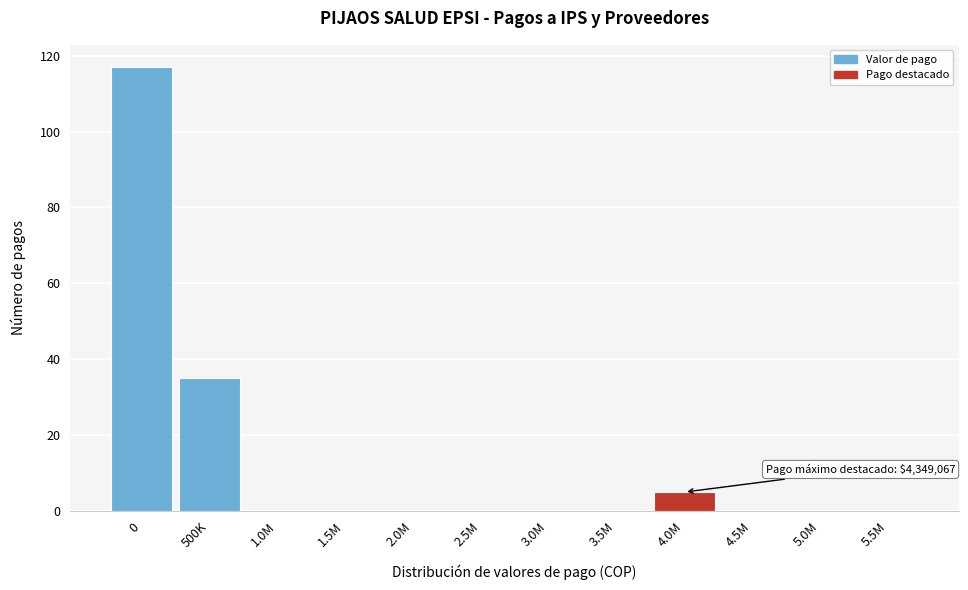

Reading right to left, transcribe all the data shown in this chart.

5.5M=0	5.0M=0	4.5M=0	4.0M=5	3.5M=0	3.0M=0	2.5M=0	2.0M=0	1.5M=0	1.0M=0	500K=35	0=117